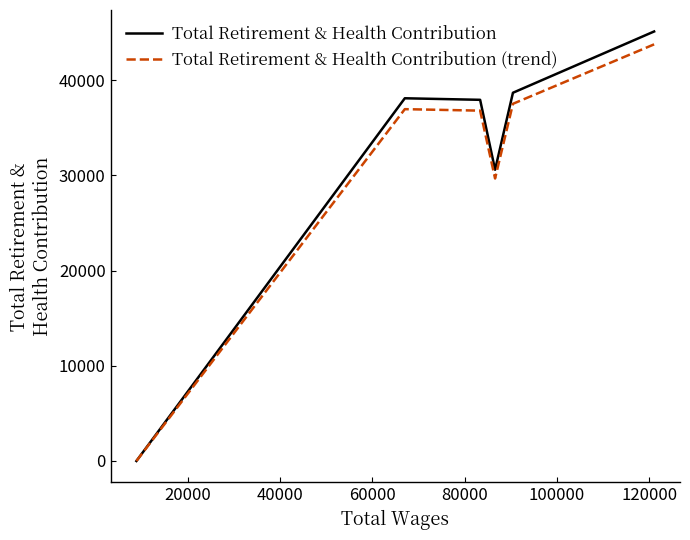

Which series has the widest spread of values?

Total Retirement & Health Contribution